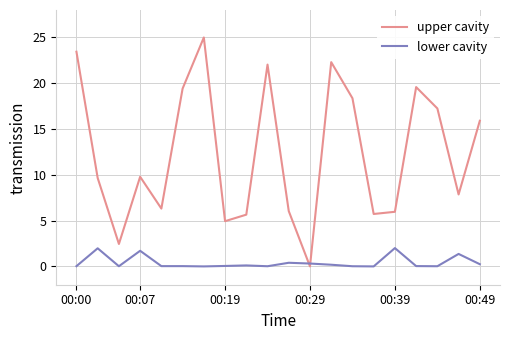

Rank the series by their maximum value, from lowest to highest.

lower cavity, upper cavity